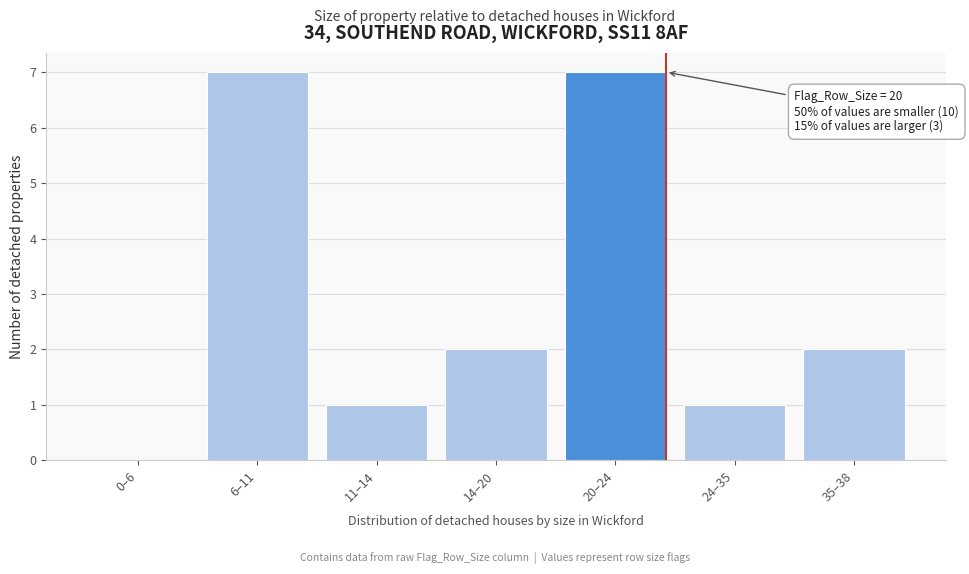

Reading right to left, list all the values displayed in this chart.

35–38=2	24–35=1	20–24=7	14–20=2	11–14=1	6–11=7	0–6=0